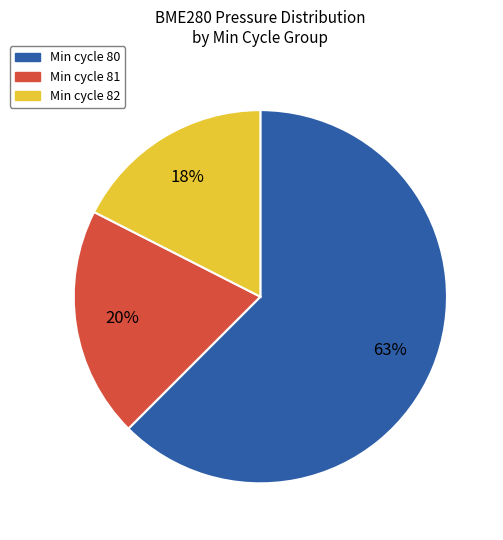

To the nearest percent, what is the average slice percentage?

33%